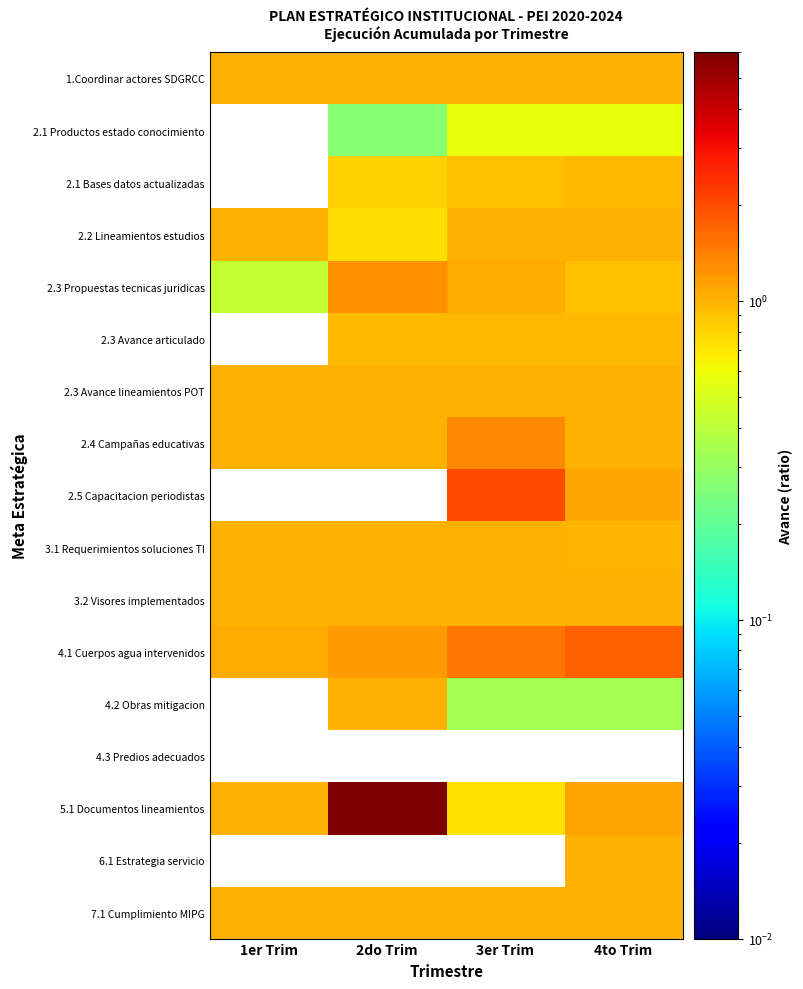

Rank the series by their maximum value, from lowest to highest.

4.3 Predios adecuados, 2.1 Productos estado conocimiento, 2.1 Bases datos actualizadas, 2.3 Avance articulado, 1.Coordinar actores SDGRCC, 2.2 Lineamientos estudios, 2.3 Avance lineamientos POT, 3.1 Requerimientos soluciones TI, 3.2 Visores implementados, 4.2 Obras mitigacion, 6.1 Estrategia servicio, 7.1 Cumplimiento MIPG, 2.3 Propuestas tecnicas juridicas, 2.4 Campañas educativas, 4.1 Cuerpos agua intervenidos, 2.5 Capacitacion periodistas, 5.1 Documentos lineamientos